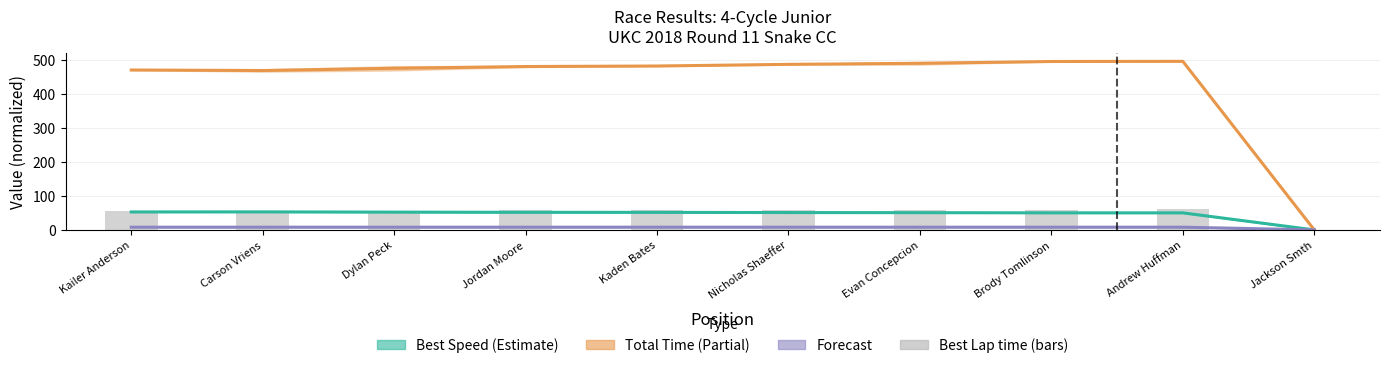

Rank the categories by value from highest to lowest.

Andrew Huffman, Brody Tomlinson, Nicholas Shaeffer, Evan Concepcion, Kaden Bates, Jordan Moore, Kailer Anderson, Dylan Peck, Carson Vriens, Jackson Smth